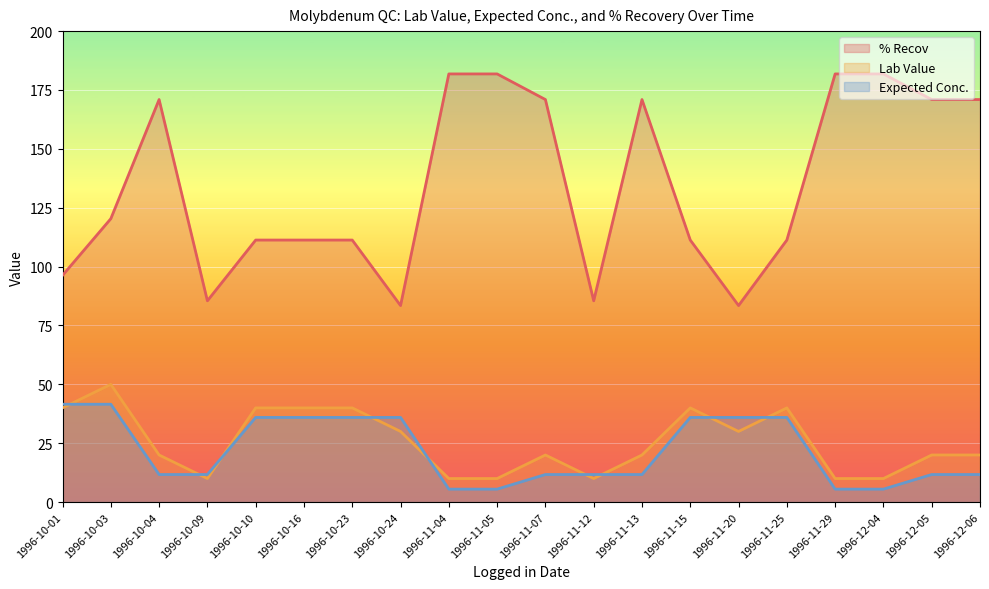

The % Recov series shows 267.0 at 1996-11-05. True or false?

False